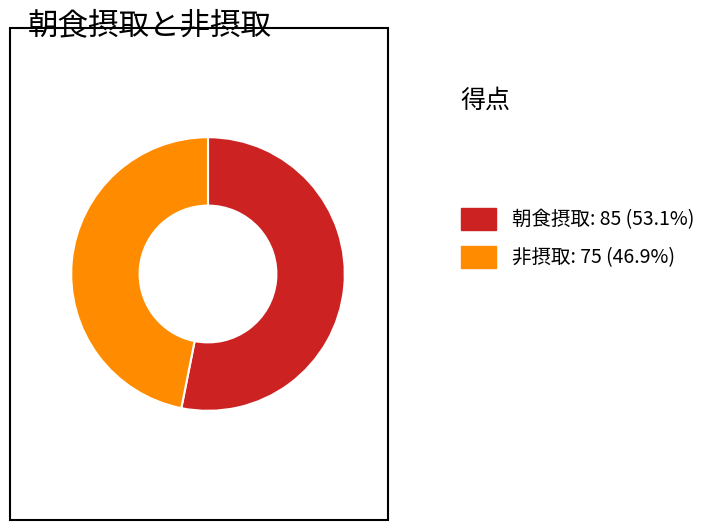

What is the largest slice in the pie chart?

朝食摂取